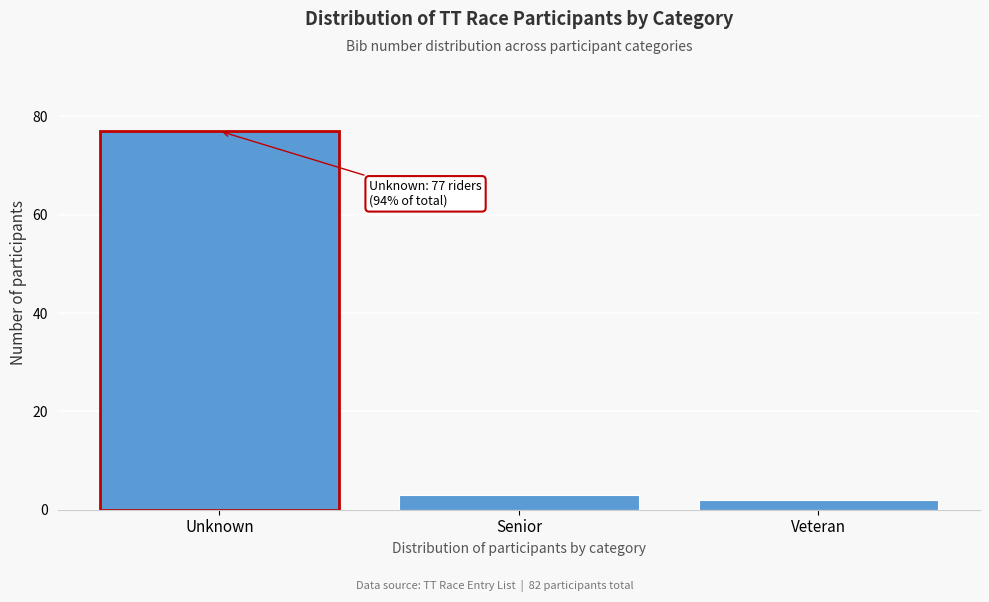

Reading left to right, what are all the values shown in this chart?

77	3	2